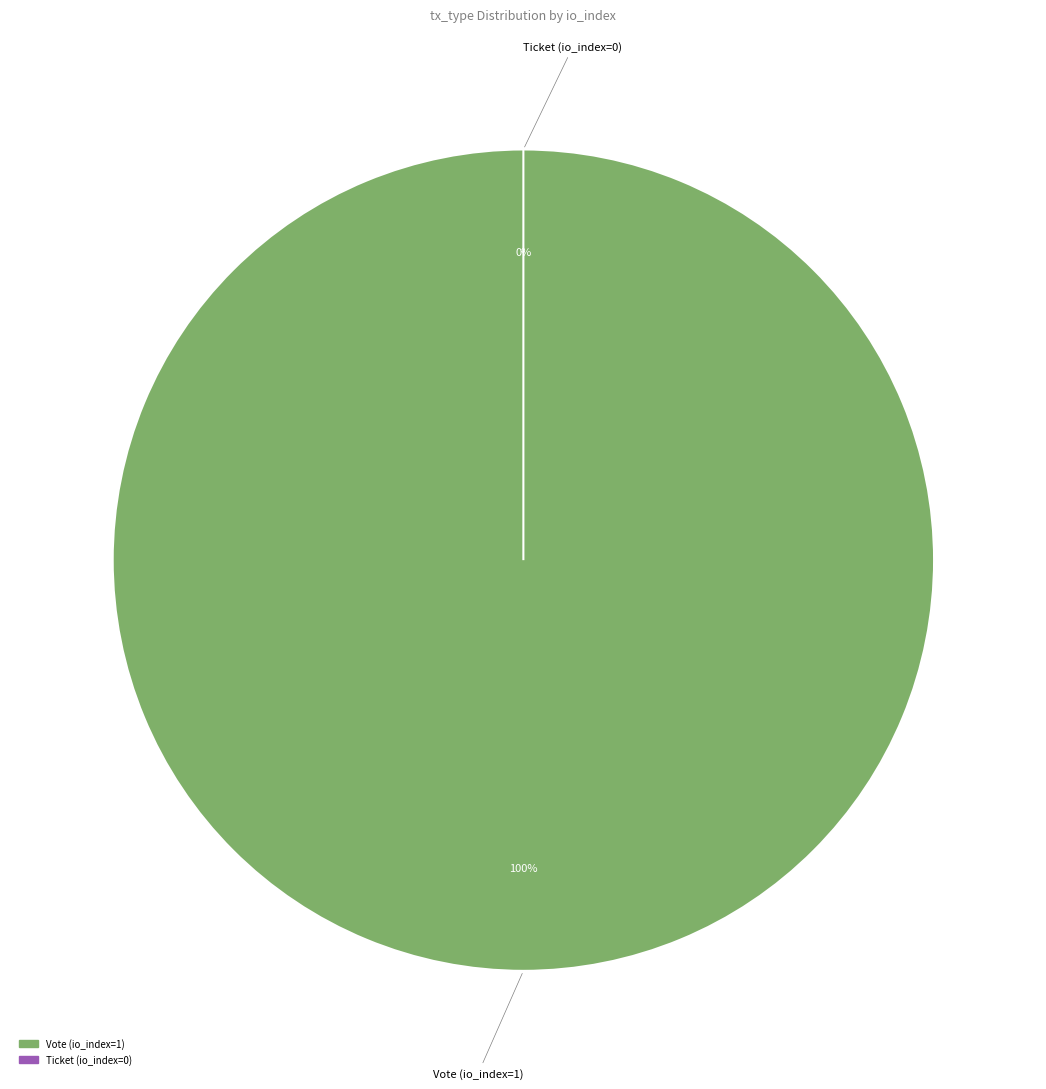

What is the largest slice in the pie chart?

Vote (io_index=1)